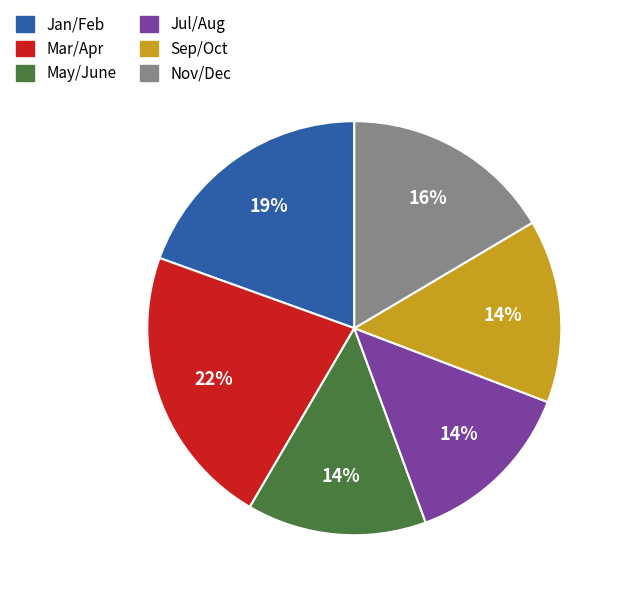

What percentage is the May/June slice, to the nearest percent?

14%